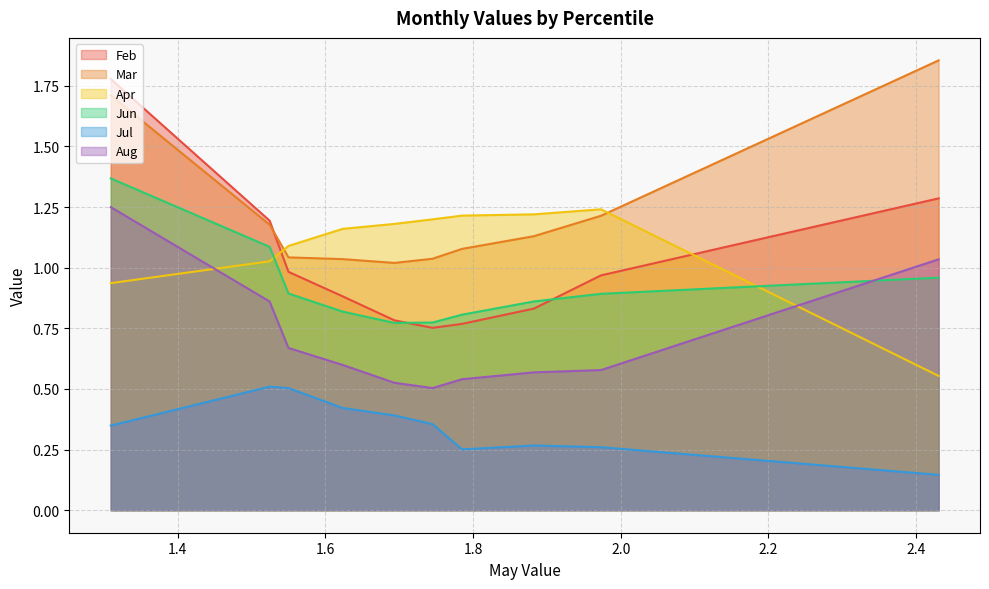

What is the total value across all series at pct75?

4.9